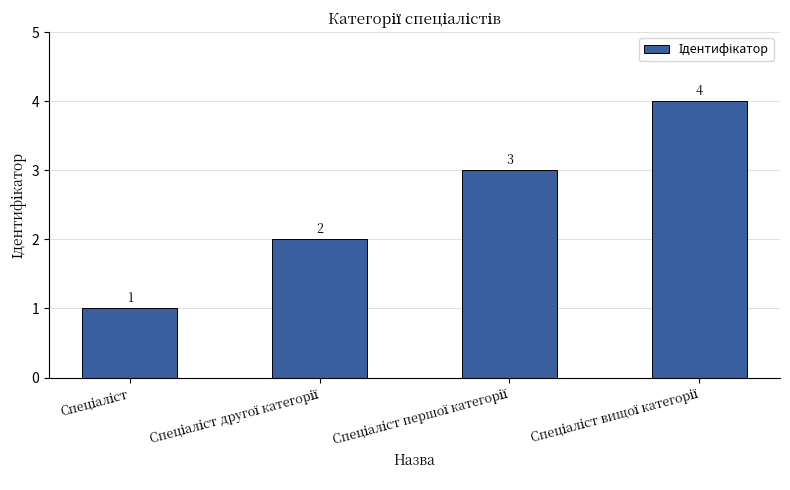

How many values are between 2 and 4?

3